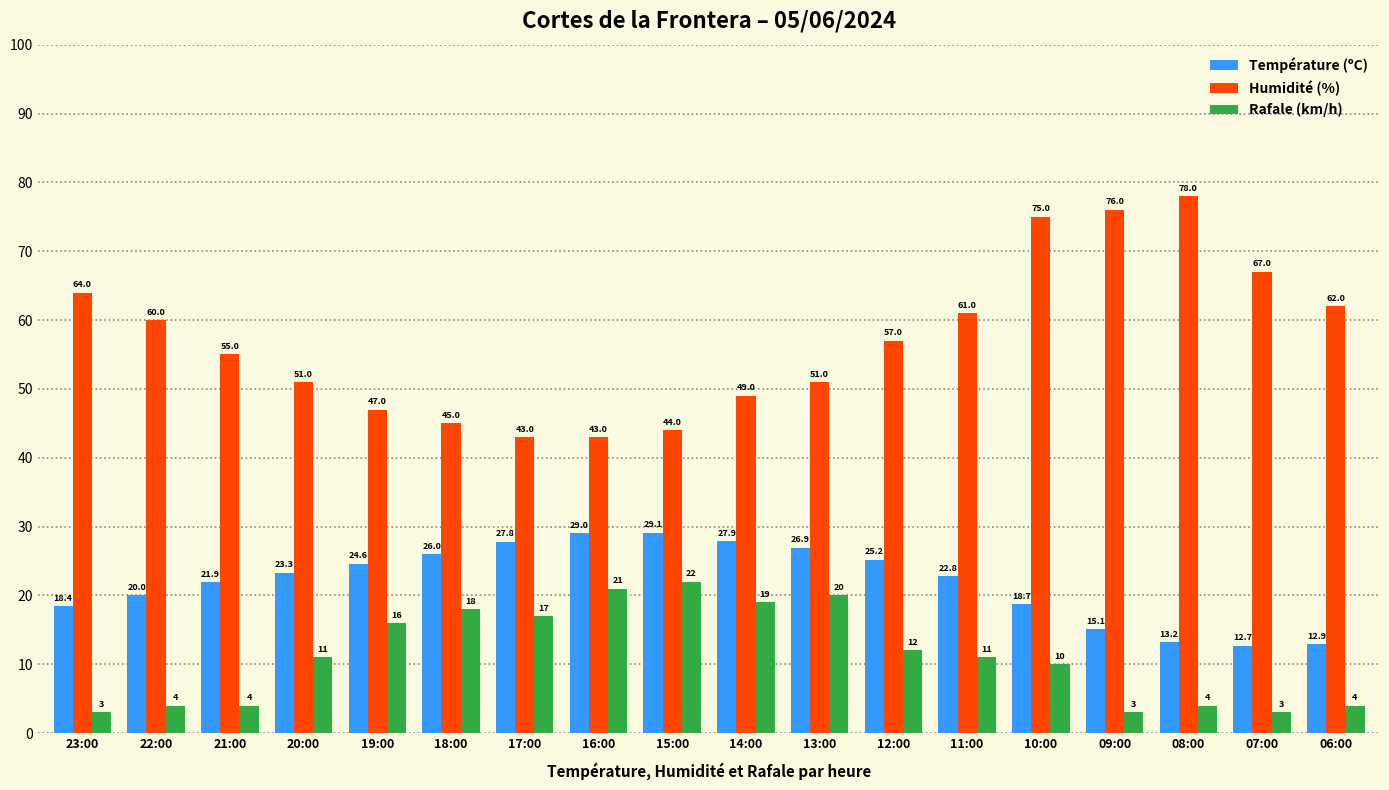

At 18:00, list the series in order from largest to smallest.

Humidité (%), Température (ºC), Rafale (km/h)